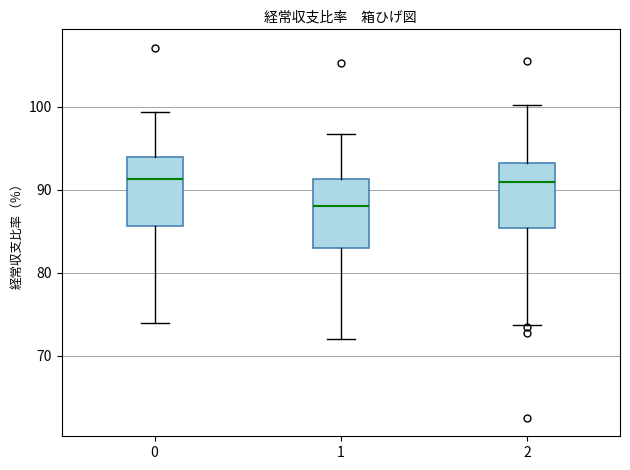

Which box's median line is the lowest?

1